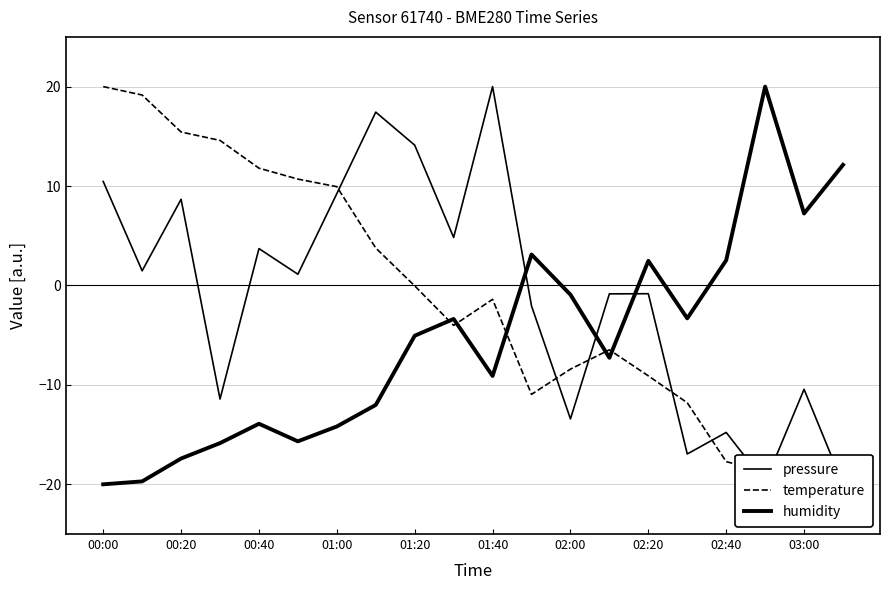

True or false: humidity and temperature intersect in this chart.

True